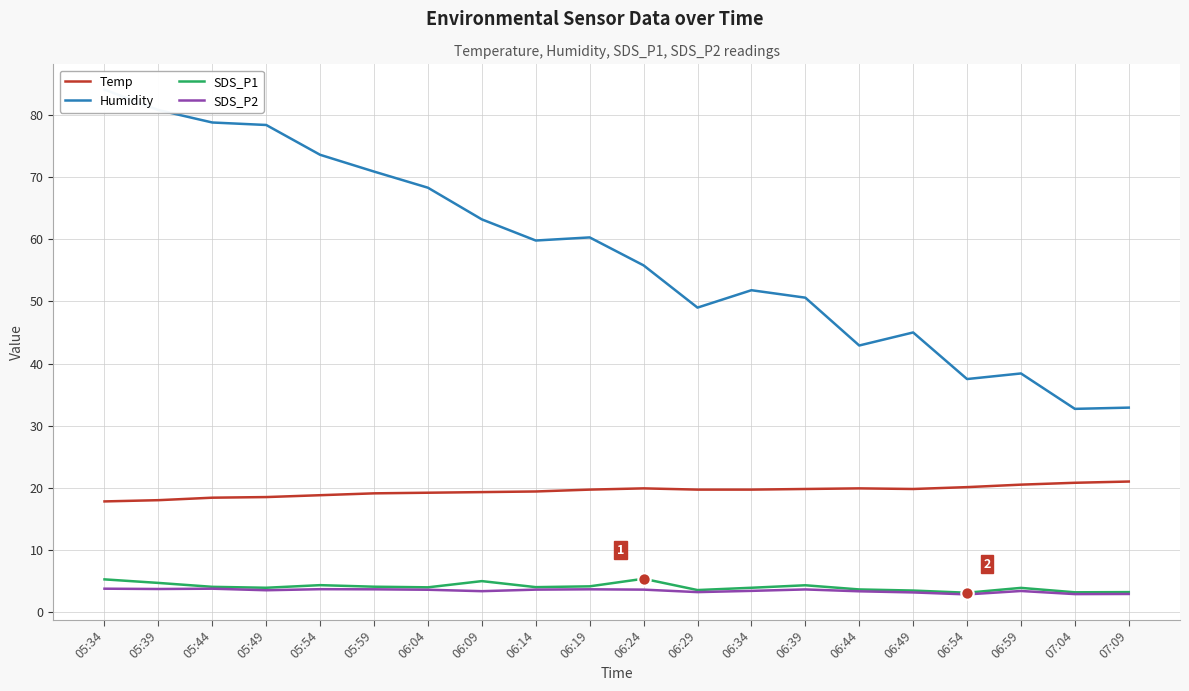

At which category is the sum across all series the highest?

05:34